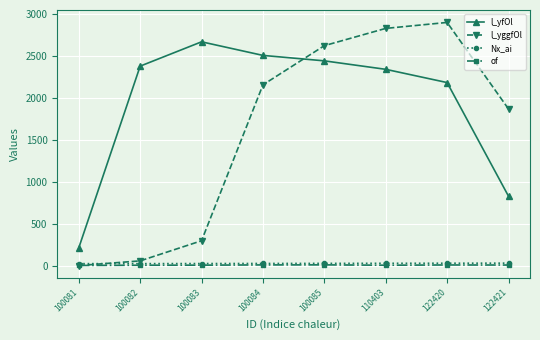

At which category does l_yggfOl reach its first local peak?

122420